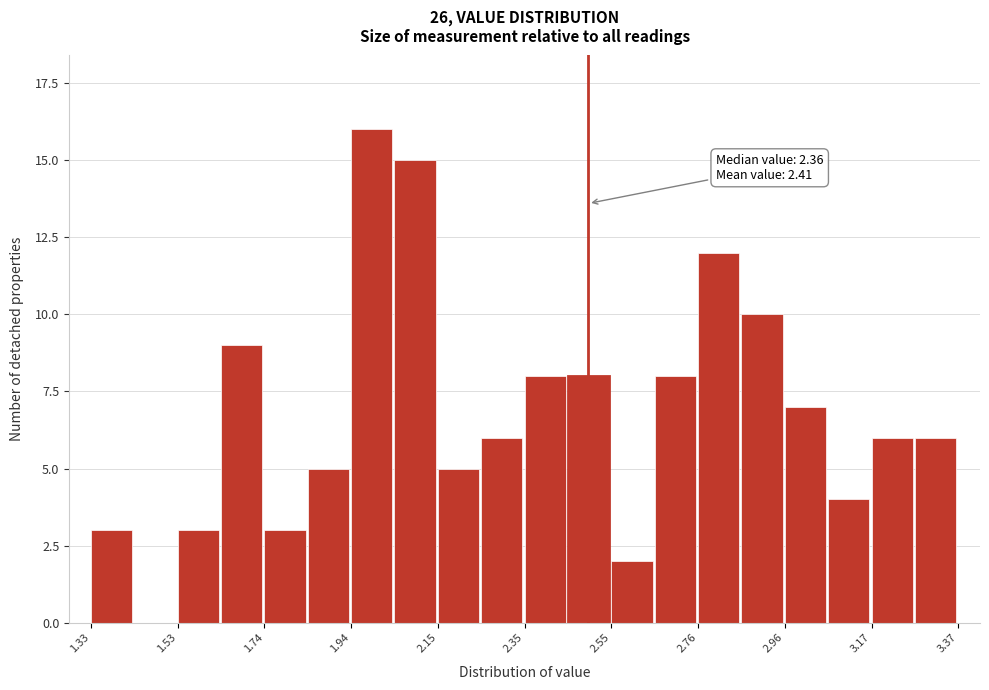

Around what value on the x-axis is the tallest bar? Give the approximate position of its centre, as read against the axis.

2.00